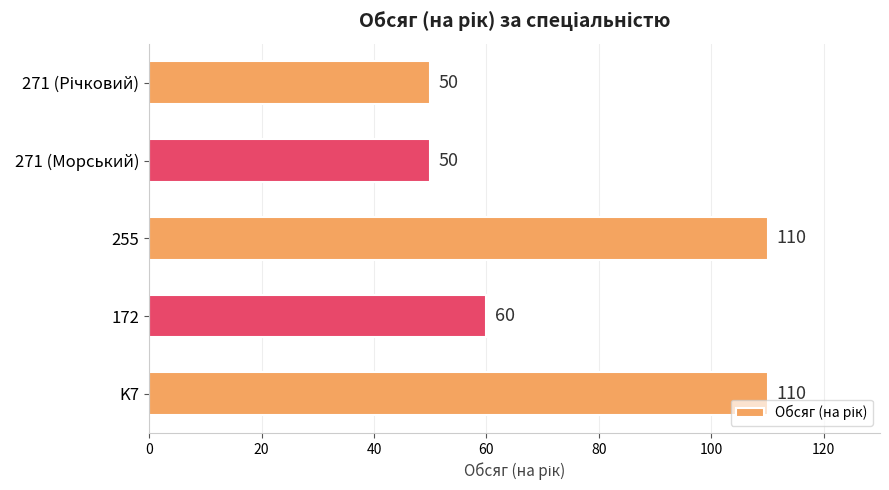

What is the maximum value shown in the chart?

110